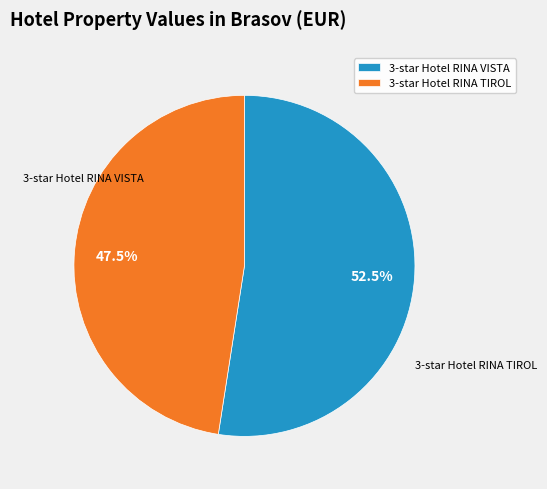

What is the total percentage of 3-star Hotel RINA TIROL and 3-star Hotel RINA VISTA?

100.0%